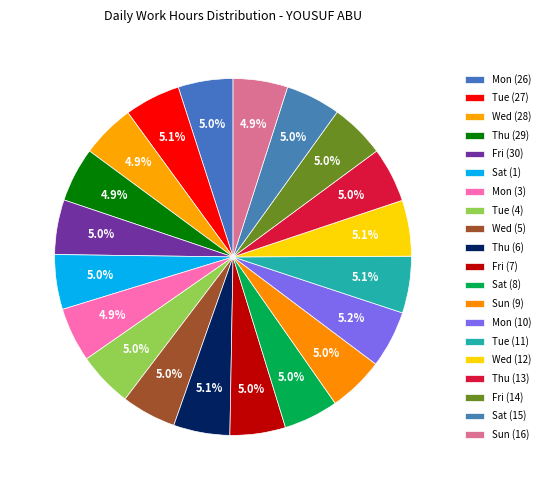

Combined, do Thu (29) and Mon (10) account for over 50%?

No